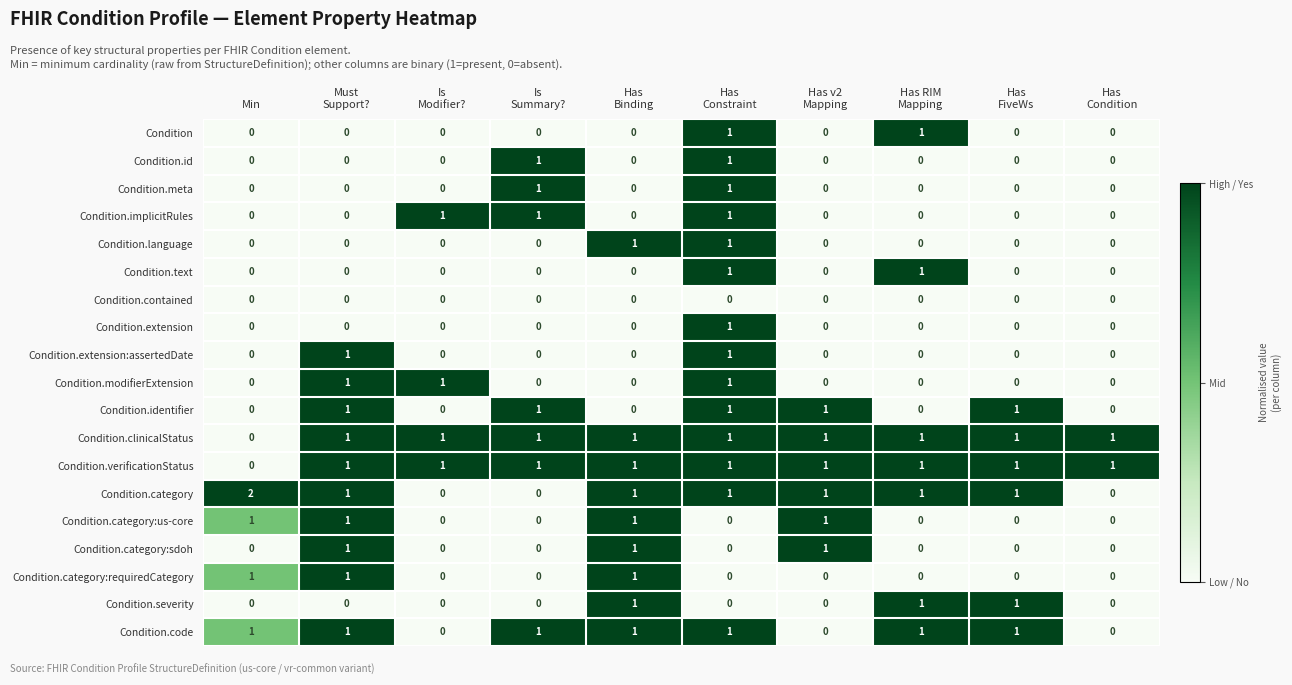

What is the total value across all series at Is
Modifier??

4